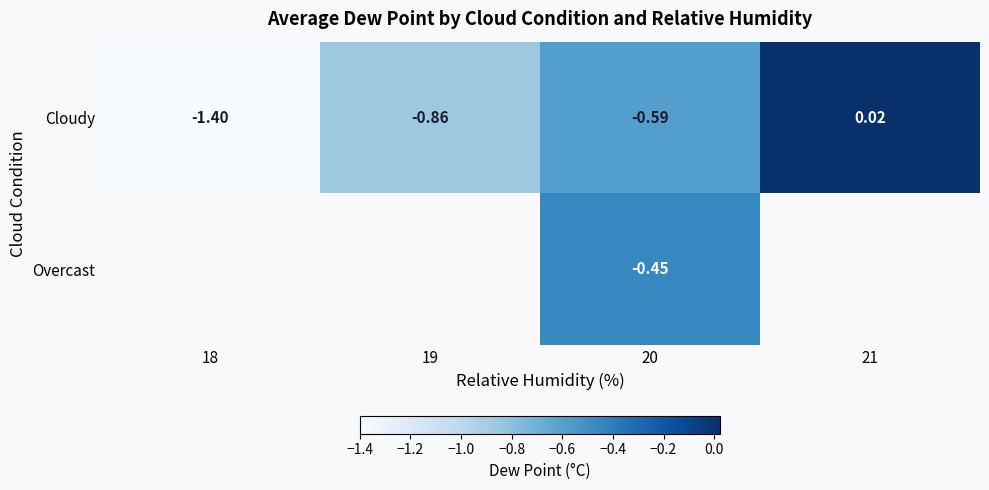

Count the number of data series in this chart.

2